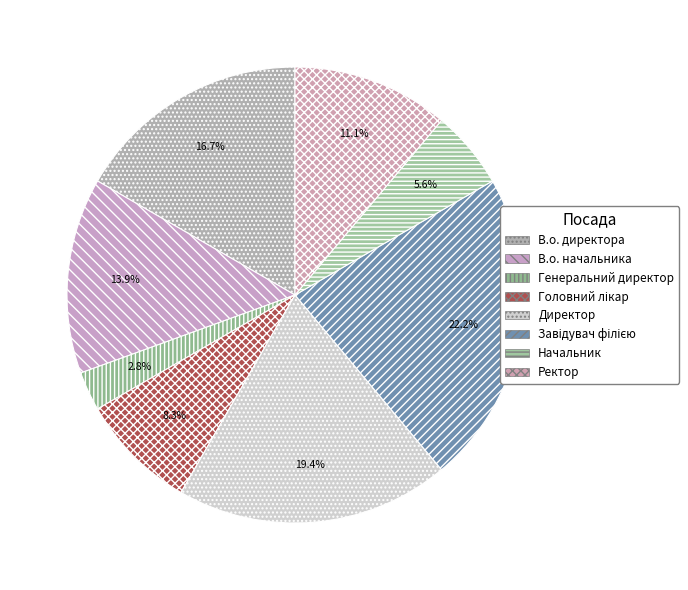

Count the number of slices in the pie.

8